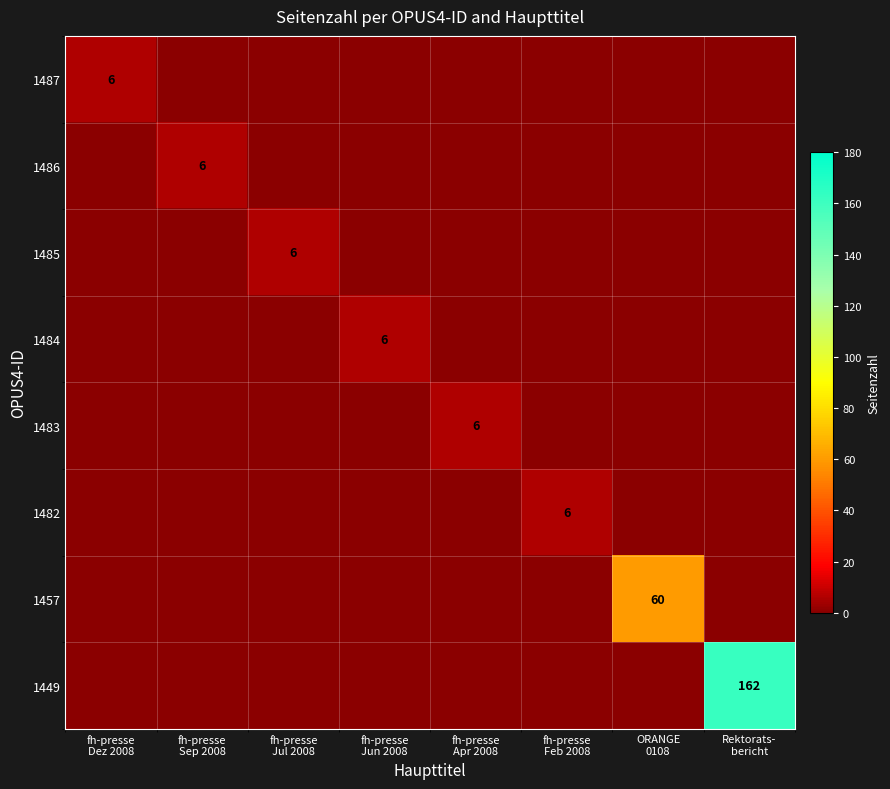

At fh-presse Jun 2008, list the series in order from largest to smallest.

1484, 1487, 1486, 1485, 1483, 1482, 1457, 1449